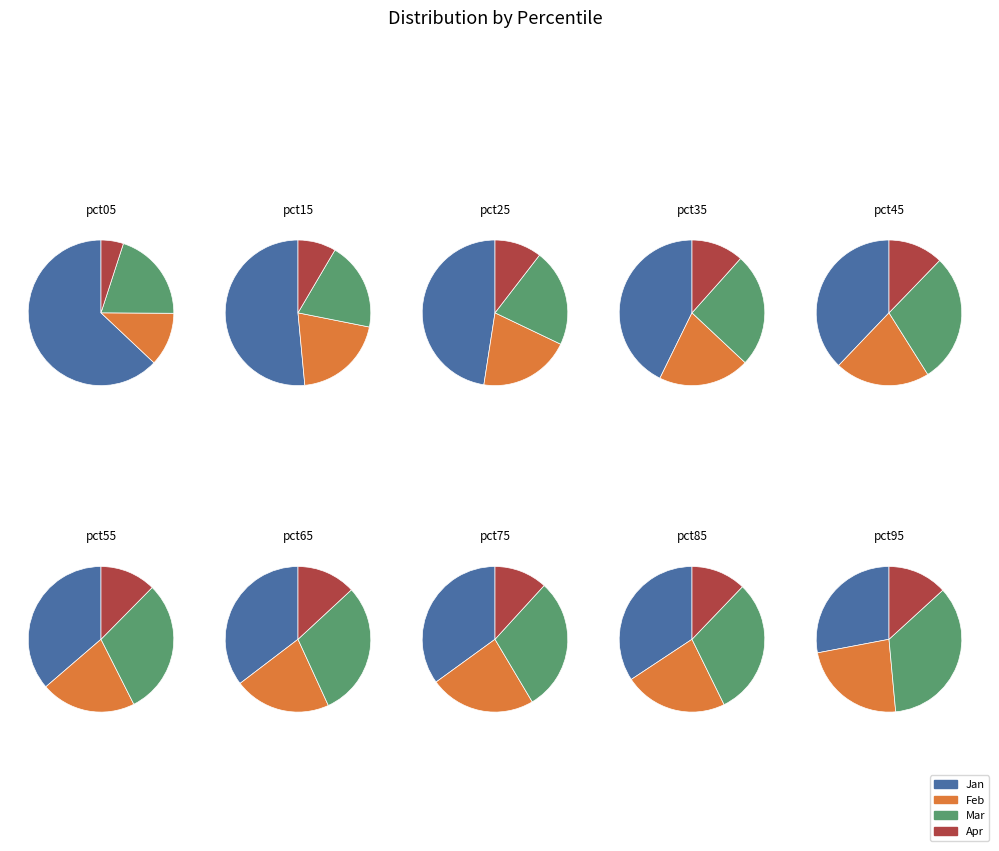

Between pct85 and pct25, which is larger?

pct25